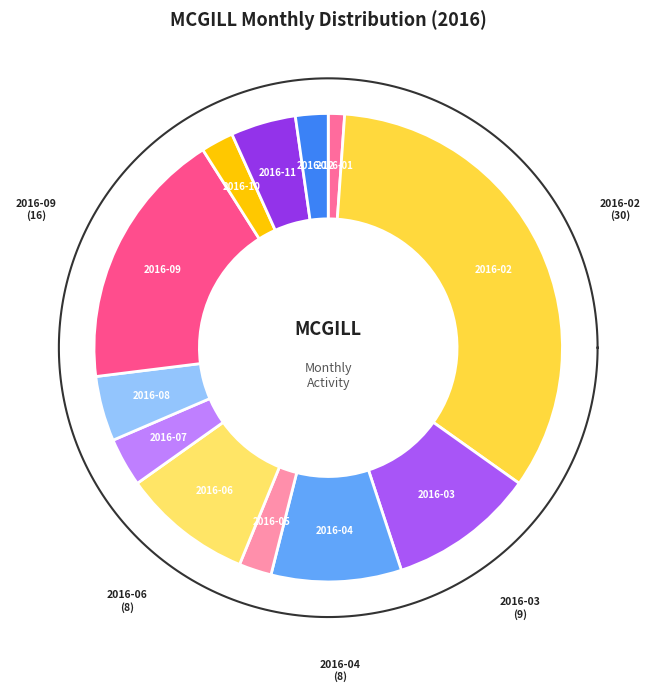

What percentage is the 2016-06 slice, to the nearest percent?

9%